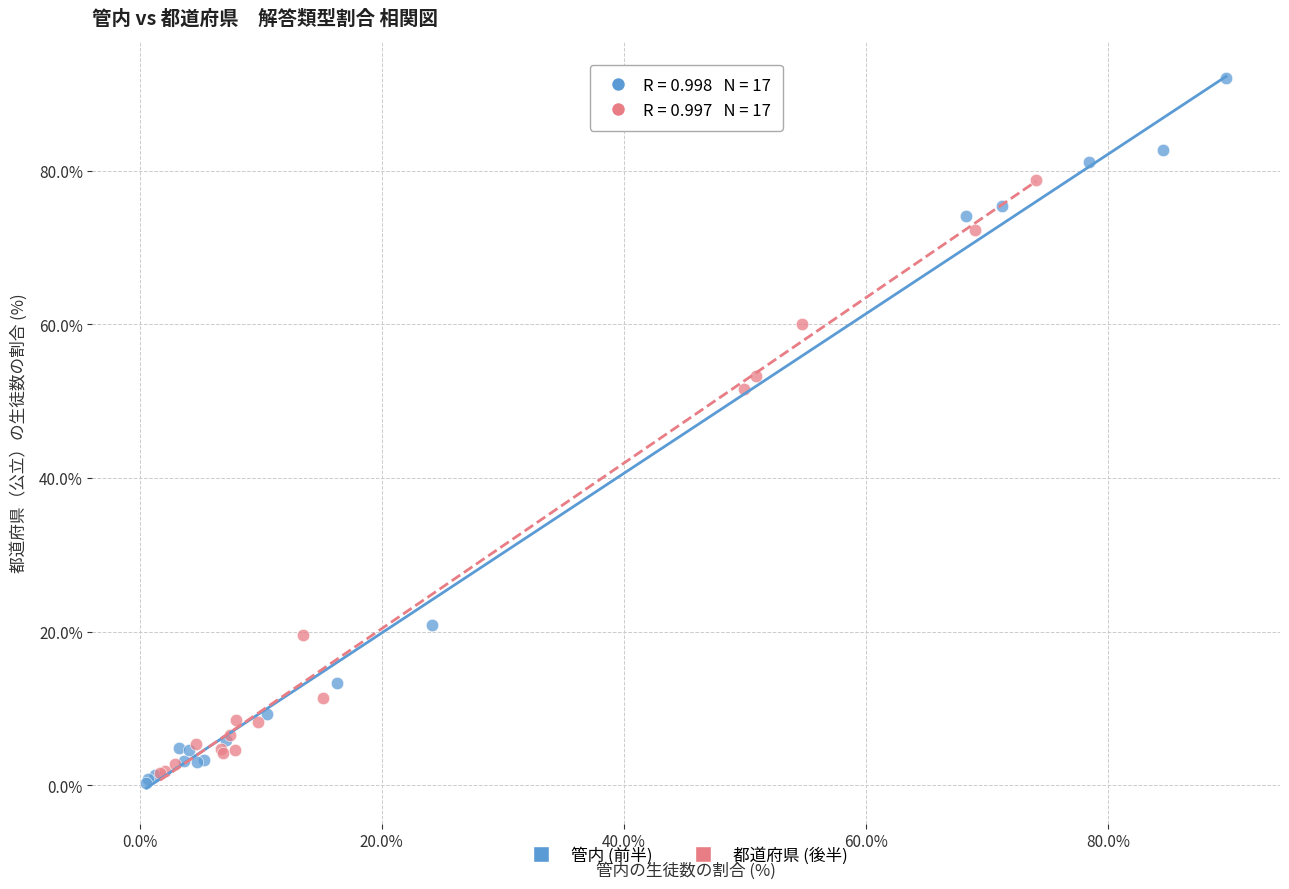

Which series contains the highest Y value?

管内 (前半)